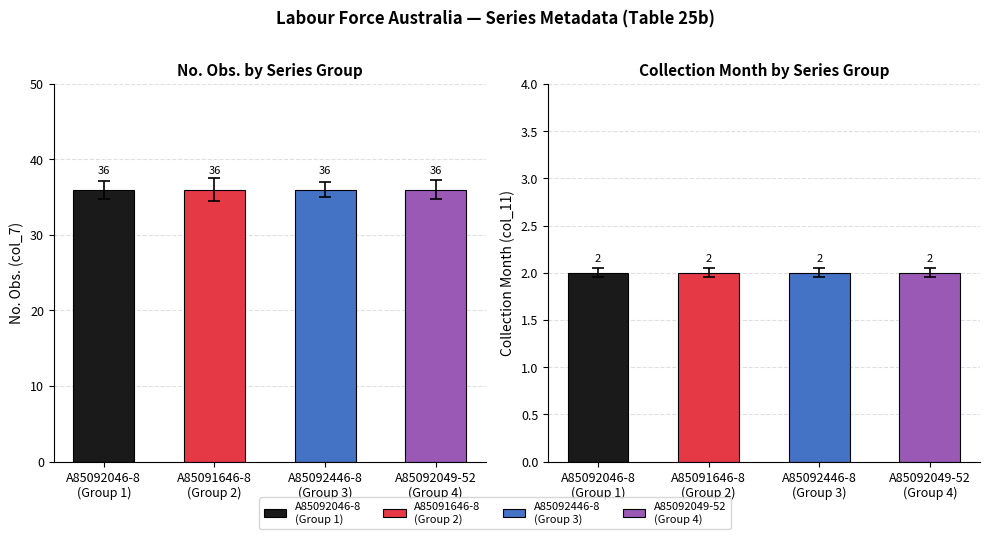

At which category is the sum across all series the highest?

A85092046-8
(Group 1)